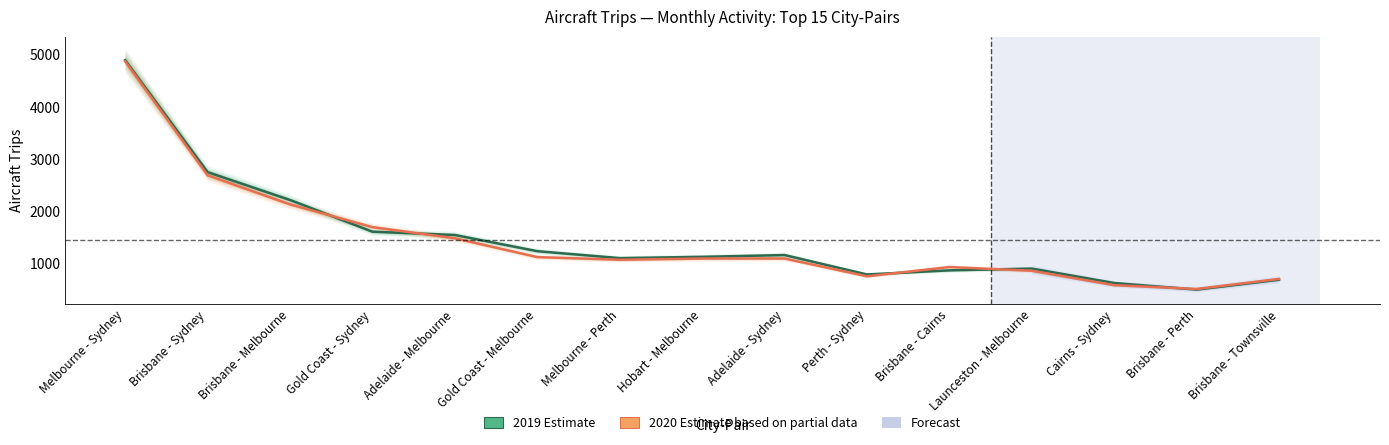

Which series has the widest spread of values?

2019 Estimate